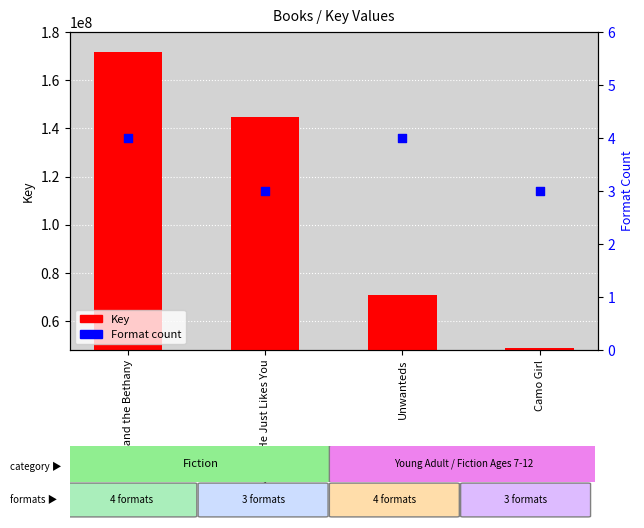

Is the value of Format count at Camo Girl greater than the value of Key at Camo Girl?

No